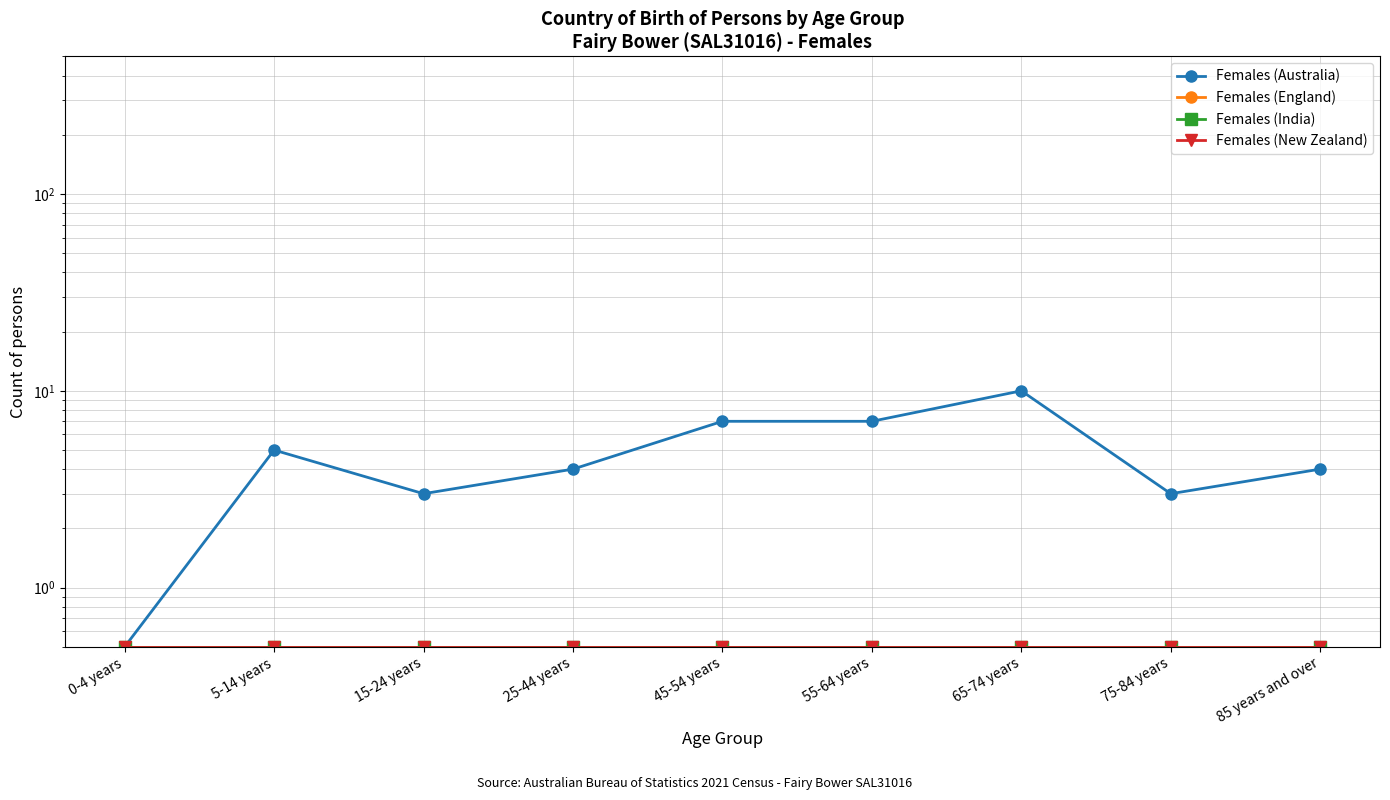

True or false: Females (England) has a value of 0.5 at 5-14 years.

True